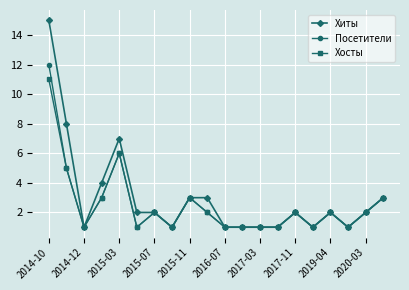

How many distinct data groups are displayed?

3